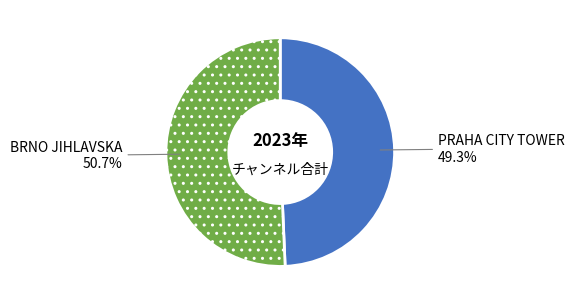

Is there a majority slice in this chart?

Yes